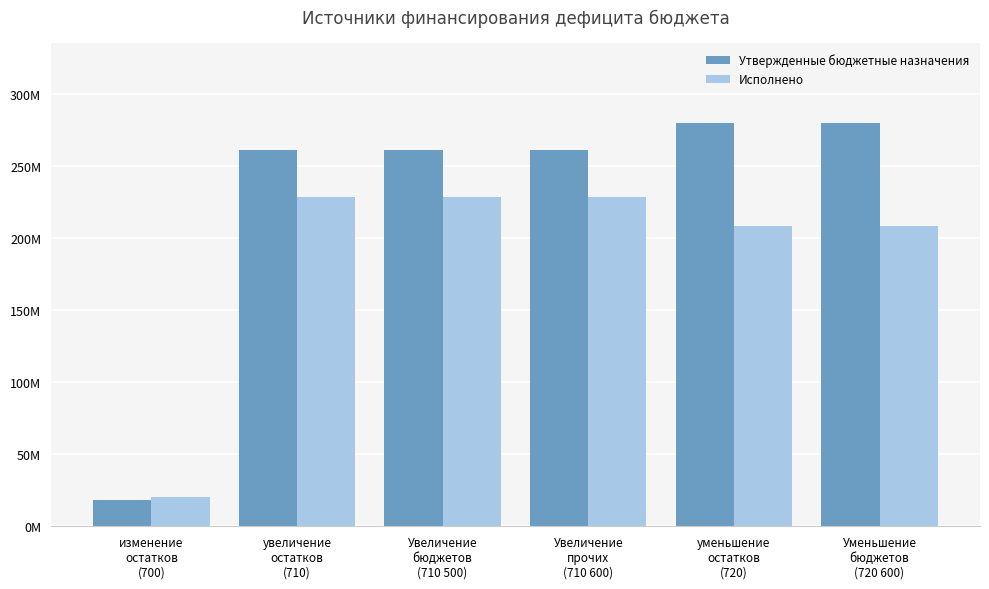

List the labels in order of Исполнено value, largest first.

увеличение
остатков
(710), Увеличение
бюджетов
(710 500), Увеличение
прочих
(710 600), уменьшение
остатков
(720), Уменьшение
бюджетов
(720 600), изменение
остатков
(700)